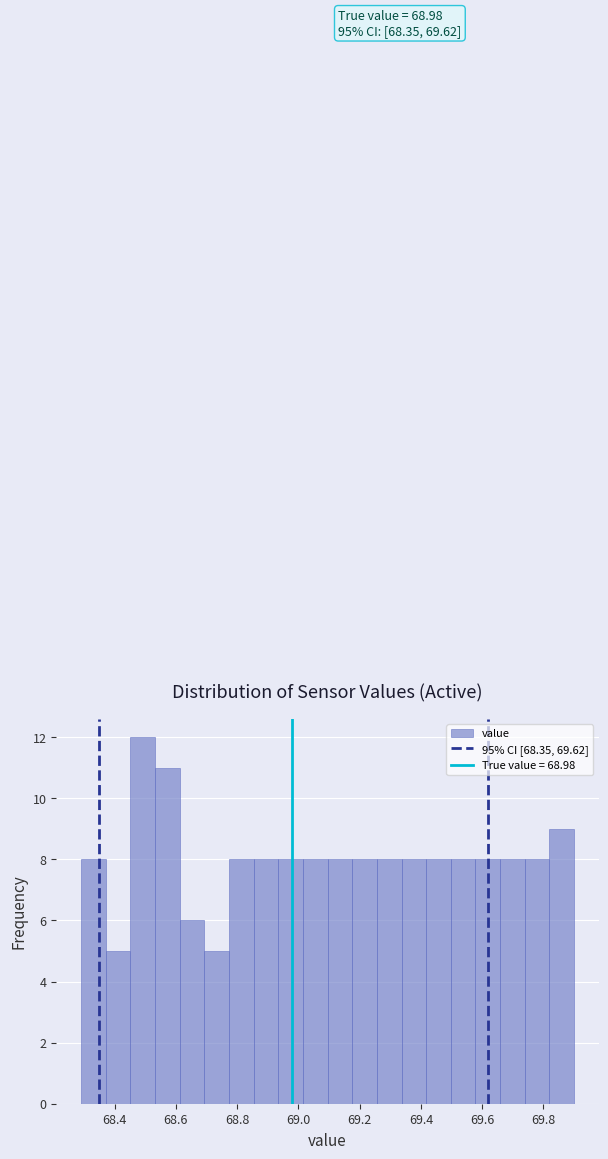

Over which range of the x-axis is the bar tallest?

68.46 to 68.54